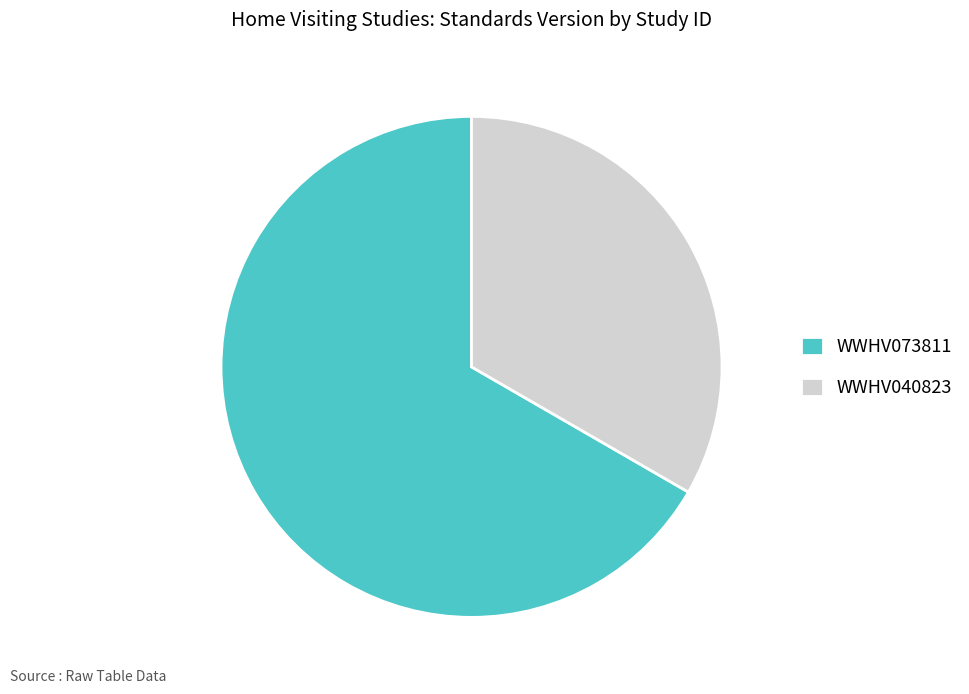

Is WWHV040823 the majority of the pie?

No